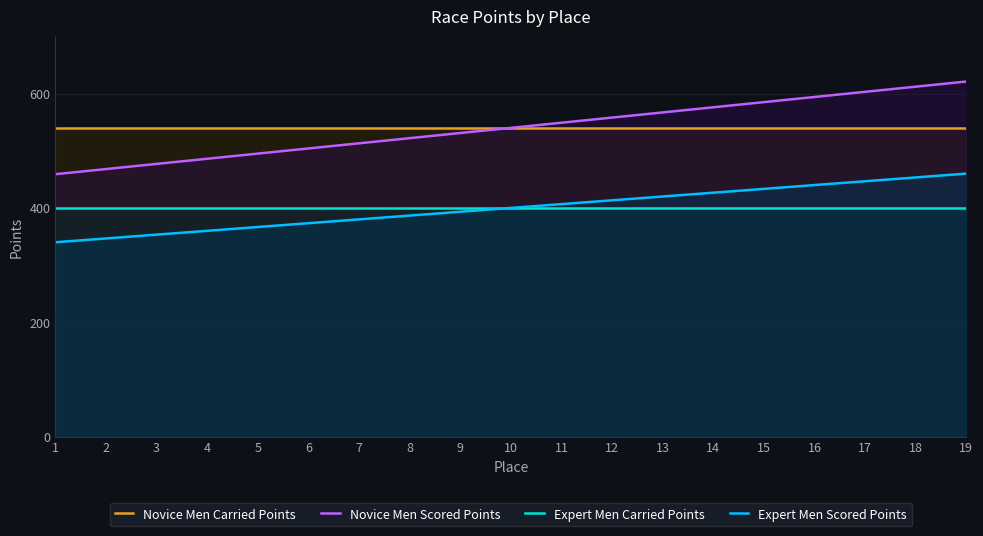

At which category is the sum across all series the highest?

19